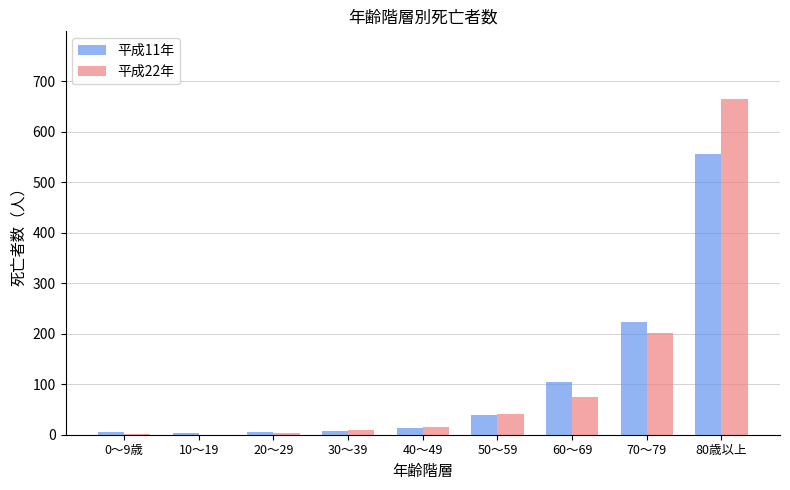

How many groups of bars are there?

9